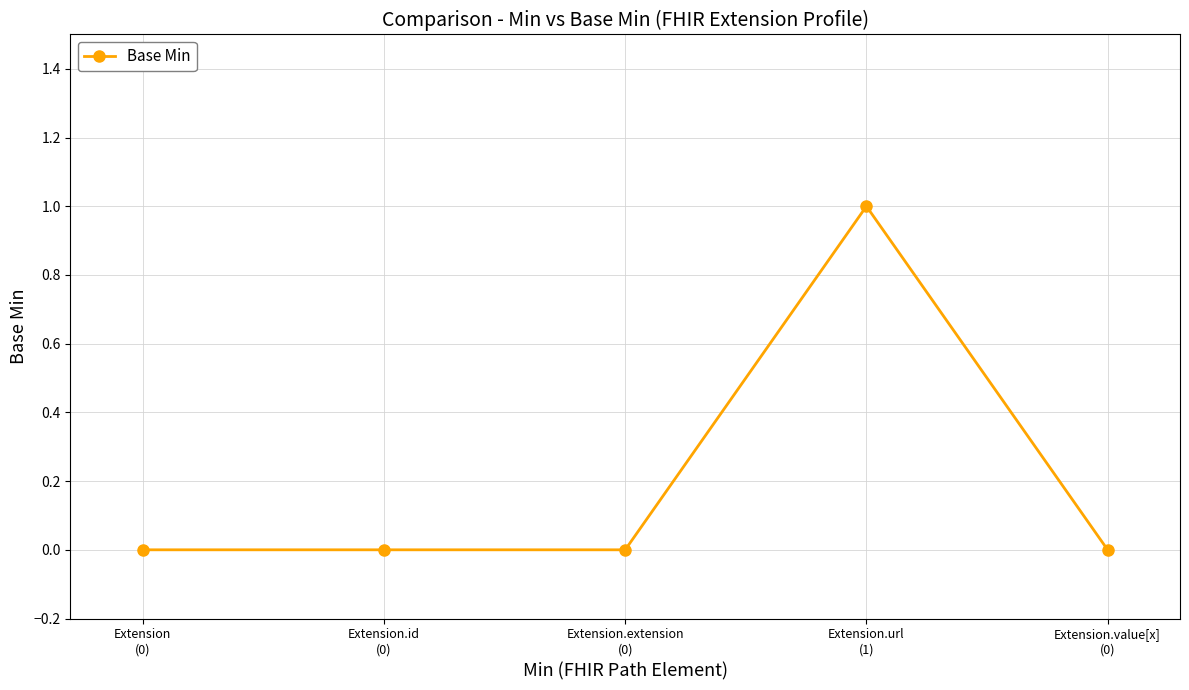

How many data points are above 0?

1